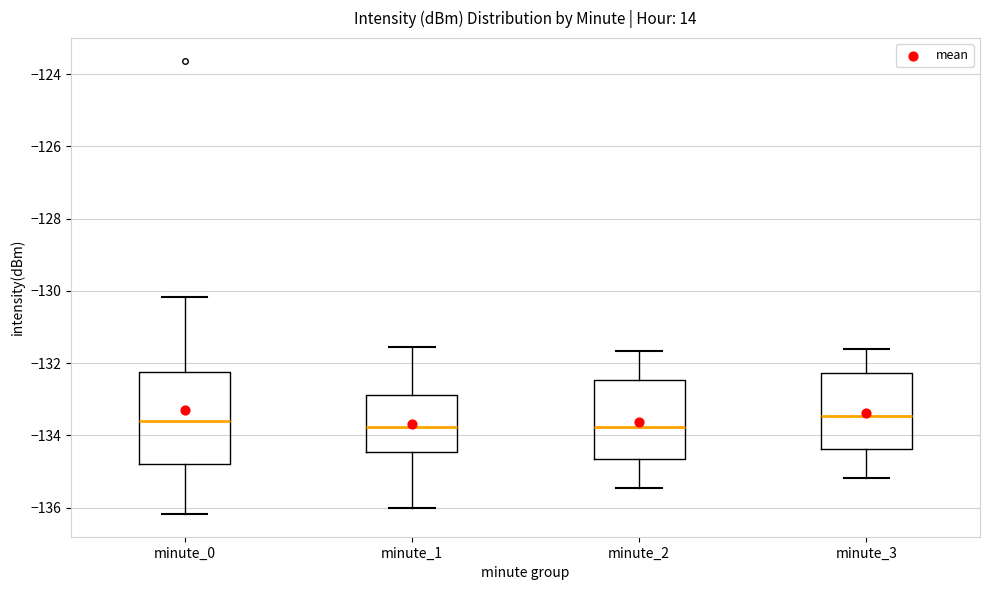

Reading left to right, read every box against the y-axis: the position of its median line, the range the box covers, and the ends of its whiskers. The values are not printed on the chart, so give them approximately, as read against the axis.

minute_0: median -133.6, box -134.8 to -132.2, whiskers -136.2 to -130.2
minute_1: median -133.8, box -134.4 to -132.8, whiskers -136.0 to -131.6
minute_2: median -133.8, box -134.6 to -132.4, whiskers -135.4 to -131.6
minute_3: median -133.4, box -134.4 to -132.2, whiskers -135.2 to -131.6